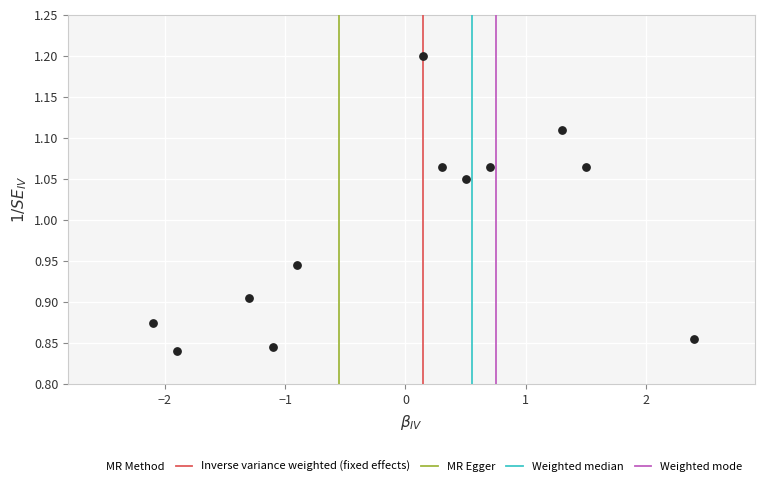

What is the range of X values (max minus min)?

4.5